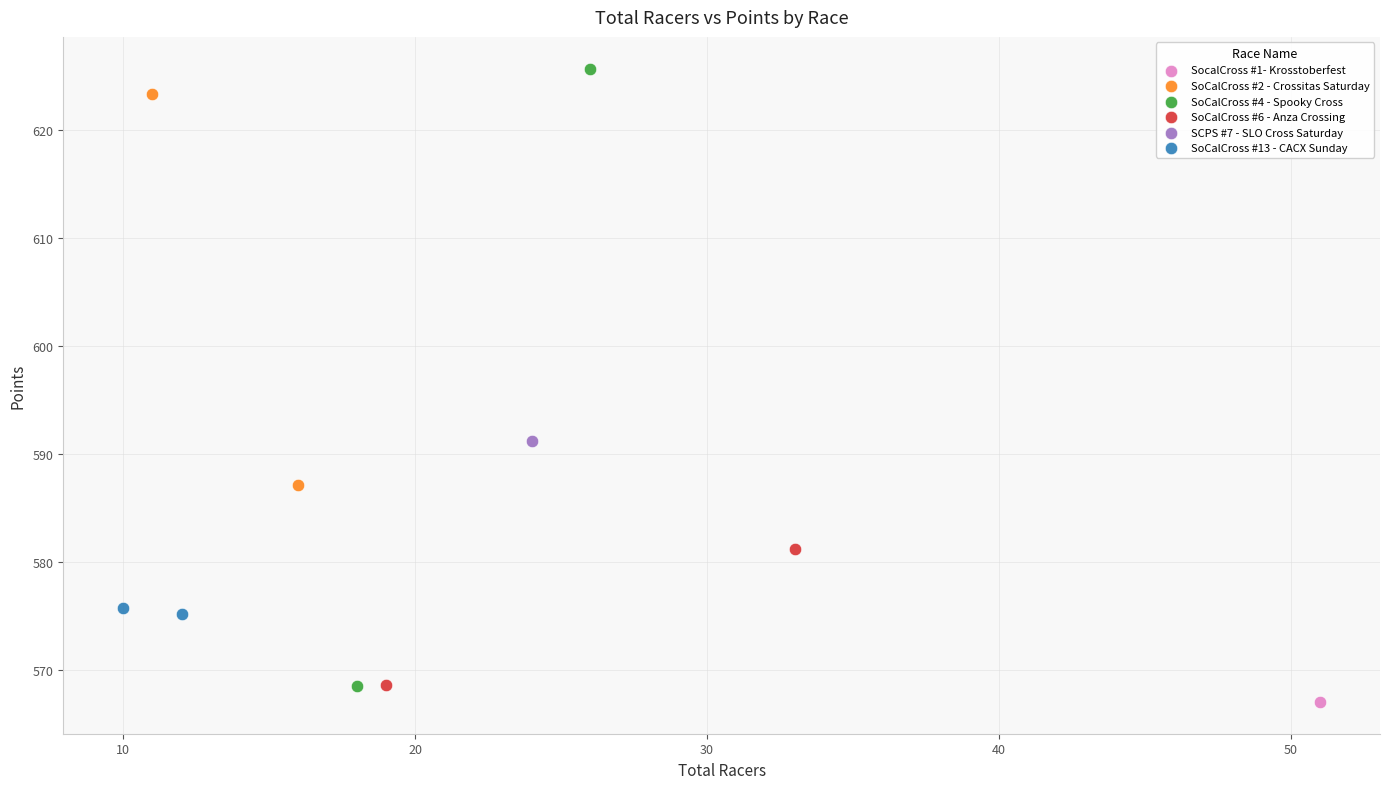

What are all the series names shown in the legend?

SocalCross #1- Krosstoberfest, SoCalCross #2 - Crossitas Saturday, SoCalCross #4 - Spooky Cross, SoCalCross #6 - Anza Crossing, SCPS #7 - SLO Cross Saturday, SoCalCross #13 - CACX Sunday